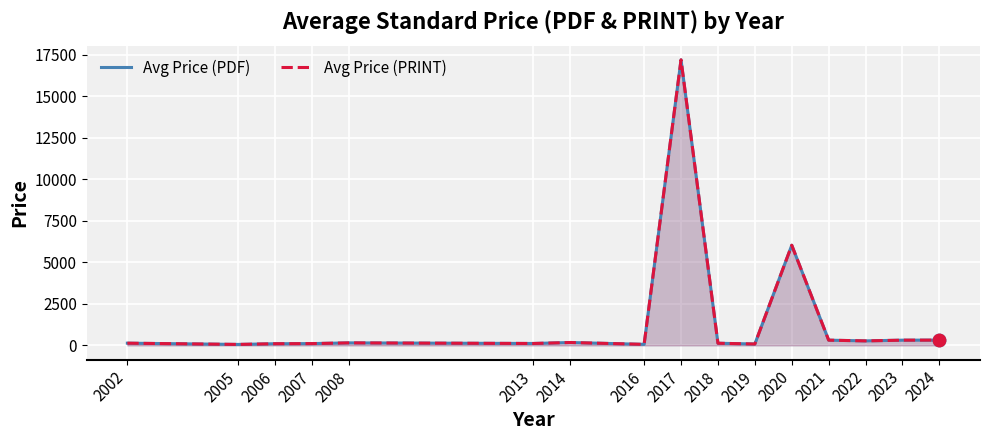

At which category is the sum across all series the highest?

2017